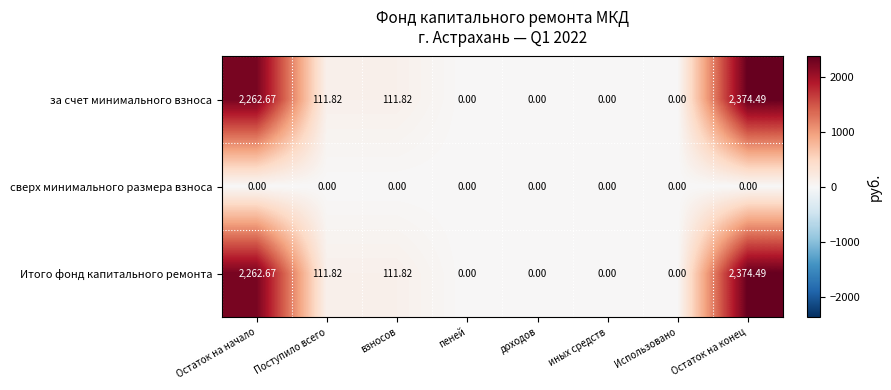

Where does the за счет минимального взноса series first go above 111?

Остаток на начало